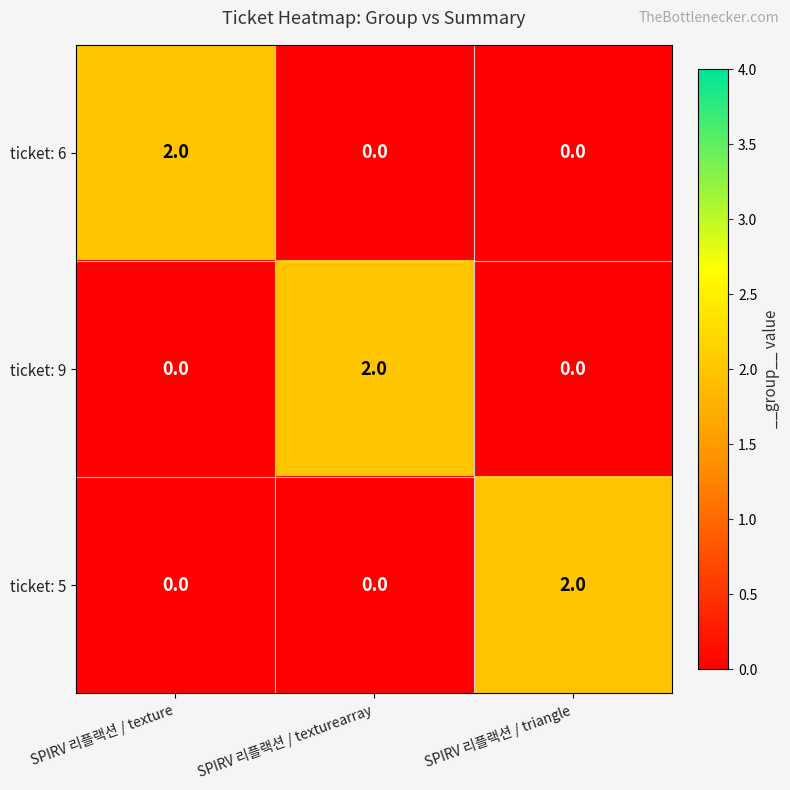

Reading left to right, what are all the values shown in this chart?

ticket: 6: 2	0	0
ticket: 9: 0	2	0
ticket: 5: 0	0	2